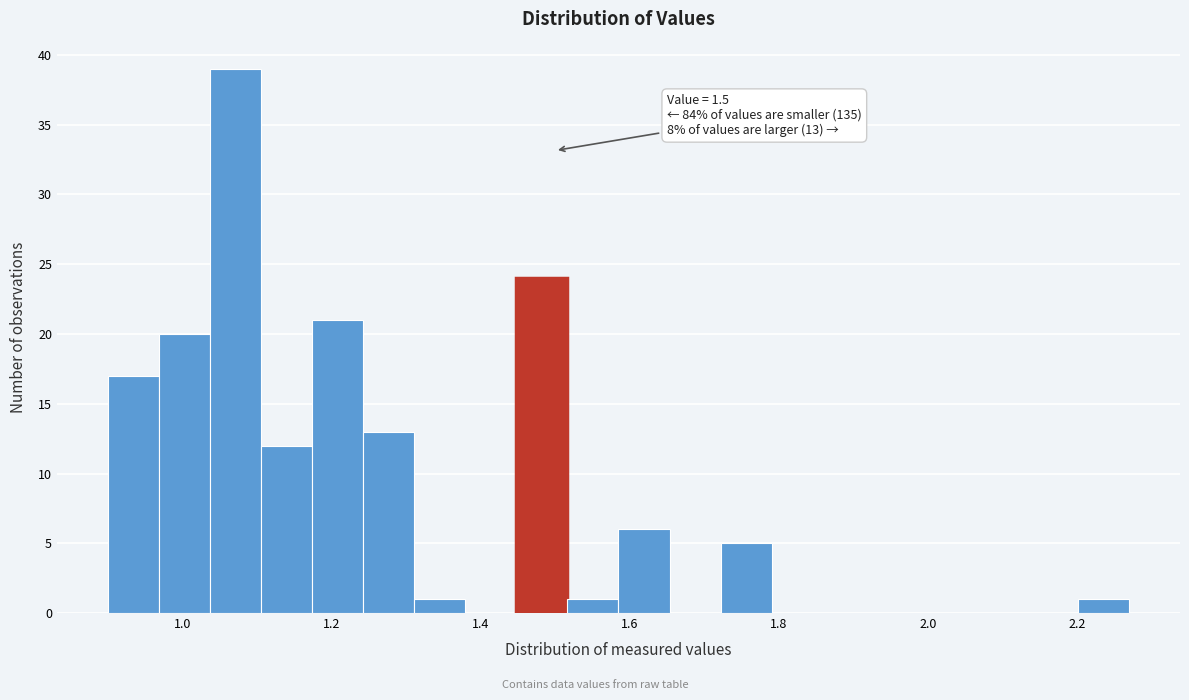

Read against the x-axis, roughly where is the centre of the tallest bar?

1.08